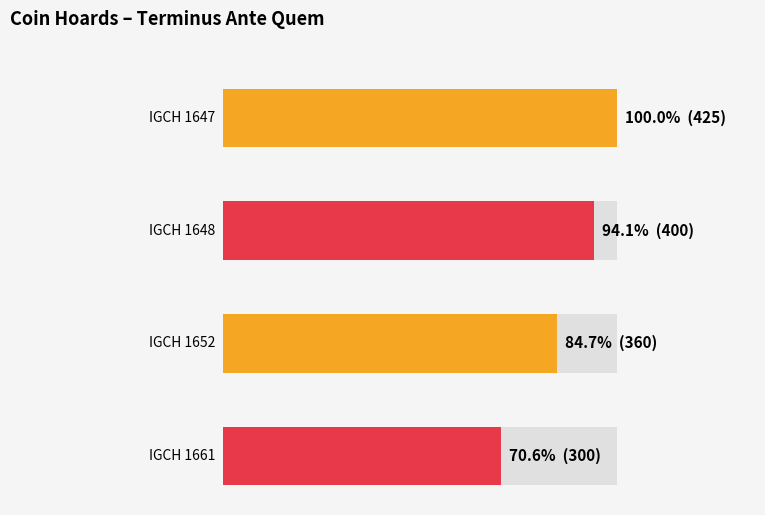

How many bars are there in total?

4